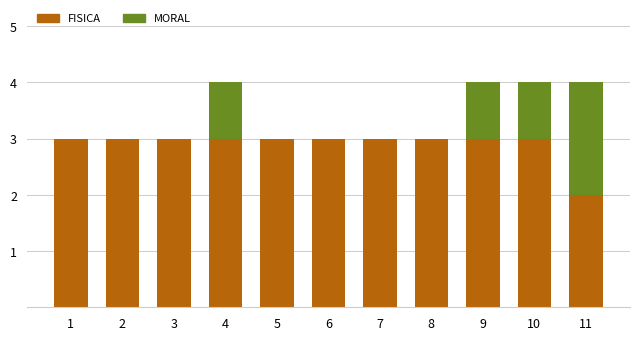

True or false: FISICA has a value of 3 at 4.

True